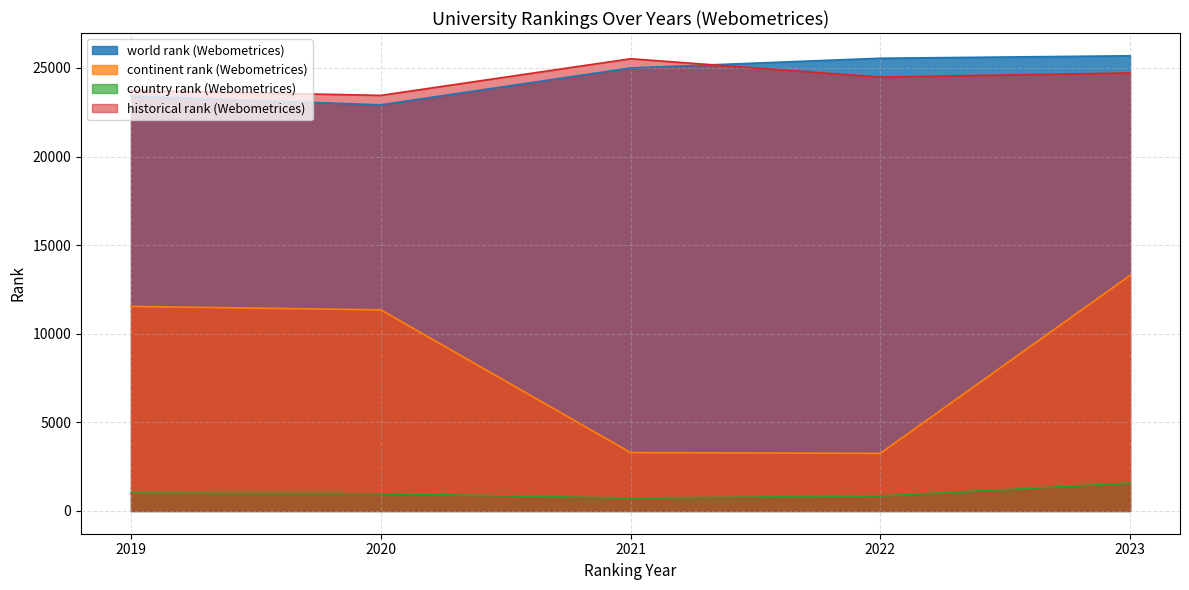

The value of historical rank (Webometrices) at 2020 is 7860.9. True or false?

False